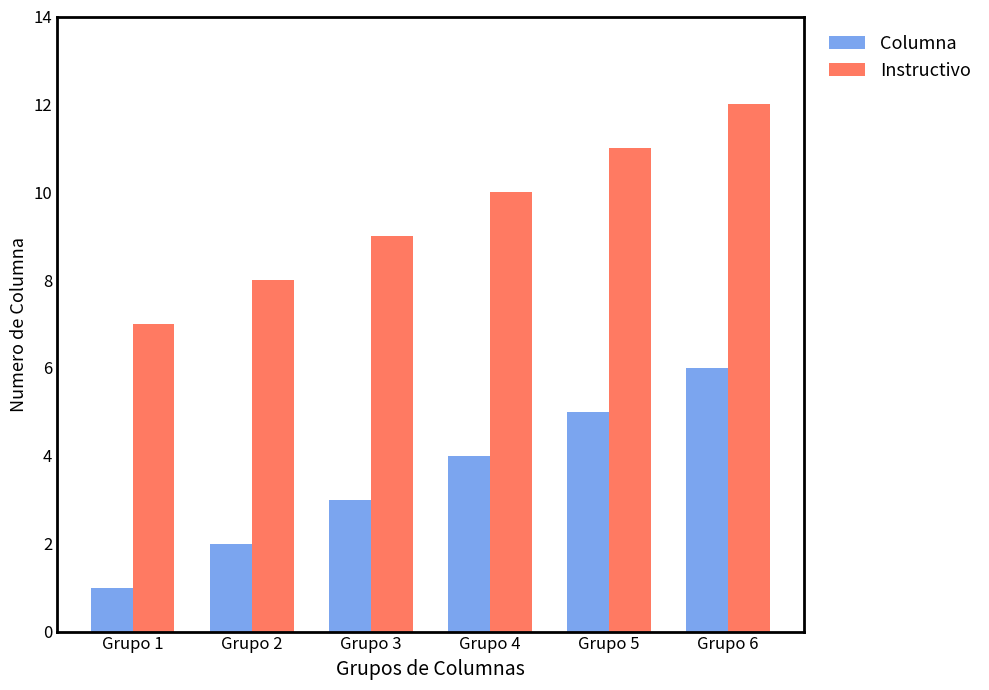

At which category does the chart reach its peak across all series?

Grupo 6